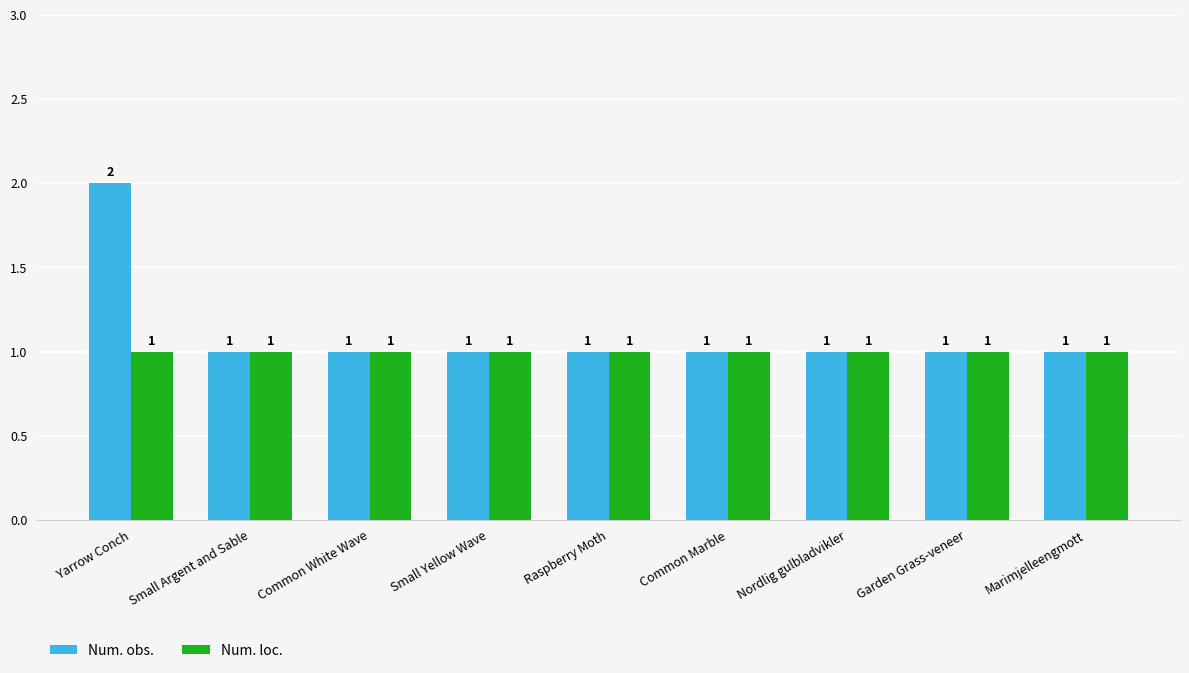

Which series has the widest spread of values?

Num. obs.